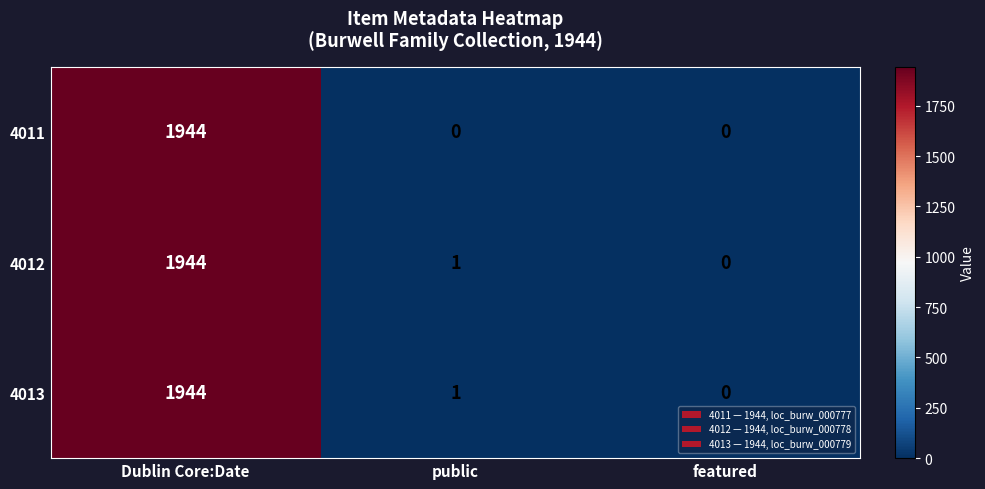

How many series are shown in this chart?

3